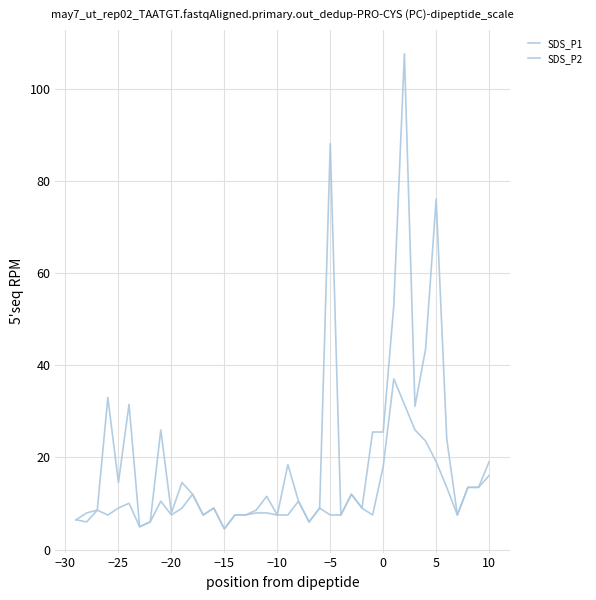

Is this an area chart (filled region under the line)?

No